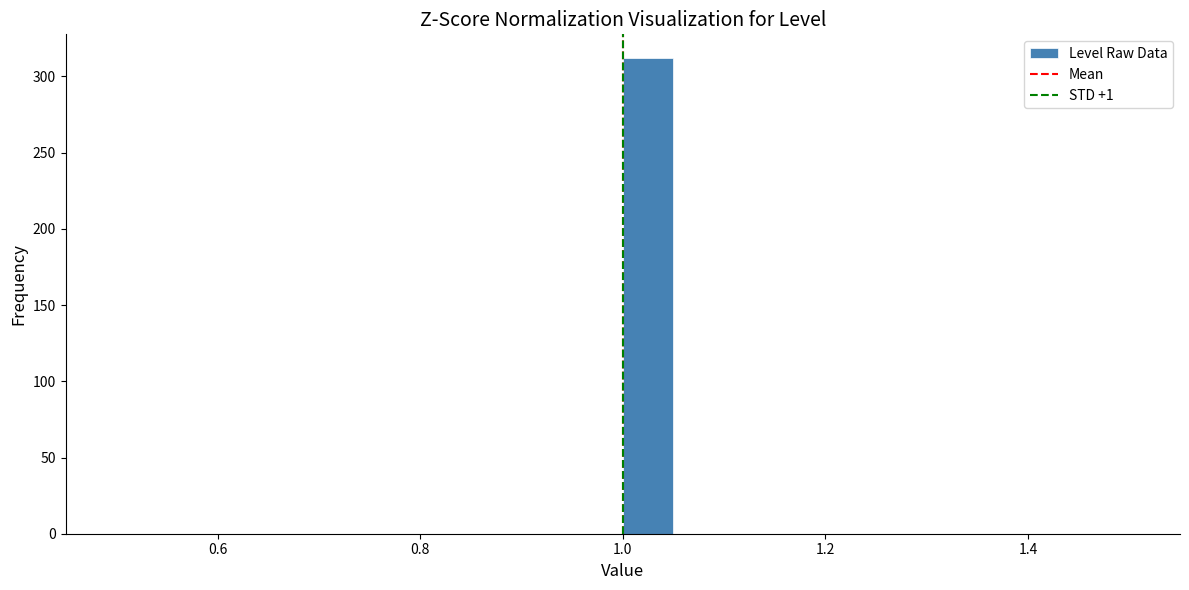

Read against the x-axis, roughly where is the centre of the tallest bar?

1.02